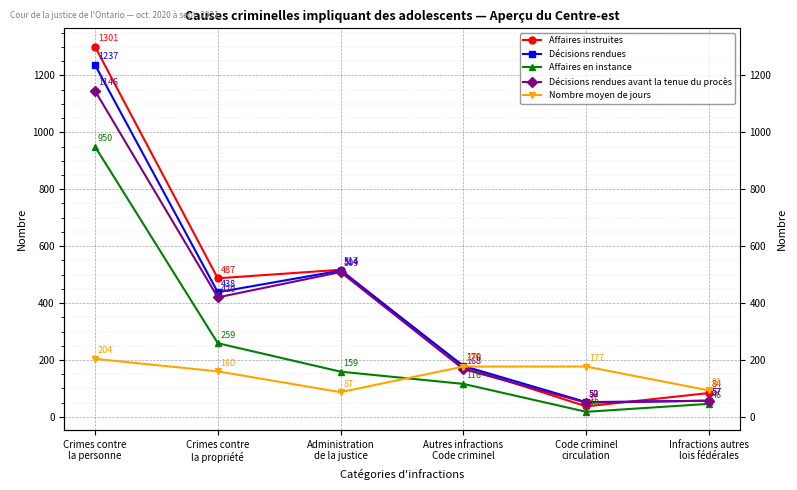

Between Crimes contre
la personne and Administration
de la justice, which series saw the biggest shift?

Affaires en instance